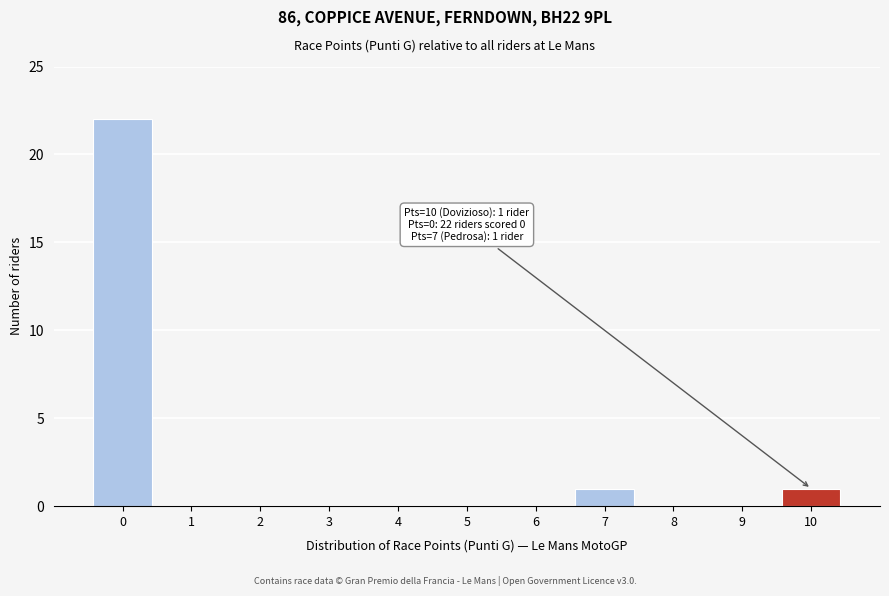

Reading left to right, what are all the values shown in this chart?

0=22	1=0	2=0	3=0	4=0	5=0	6=0	7=1	8=0	9=0	10=1